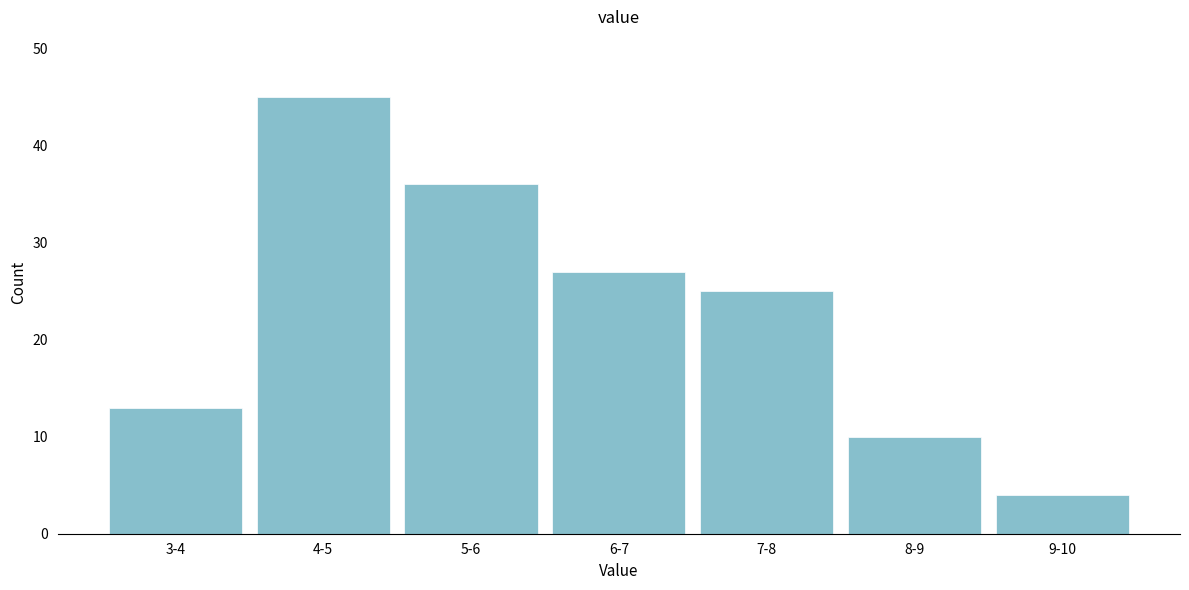

Reading left to right, list all the values displayed in this chart.

3-4=13	4-5=45	5-6=36	6-7=27	7-8=25	8-9=10	9-10=4